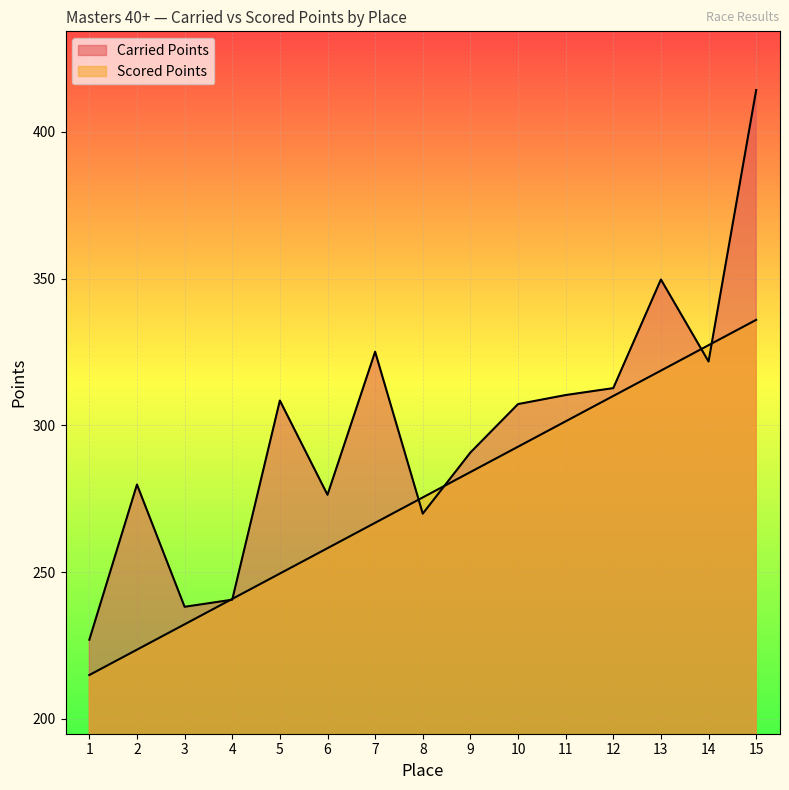

What is the total value across all series at 9?

574.9